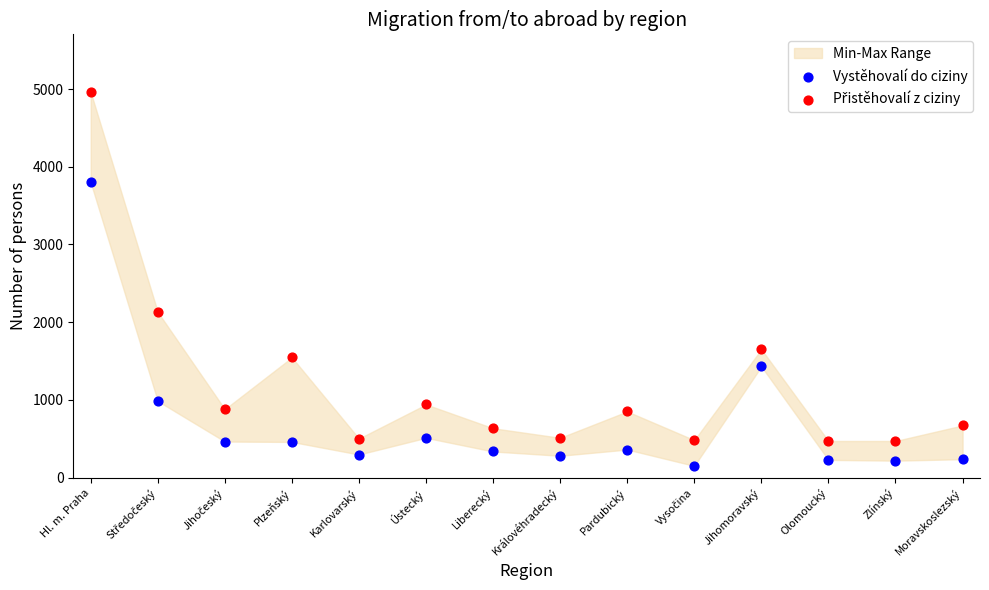

Which series reaches the minimum Y coordinate?

Vystěhovalí do ciziny